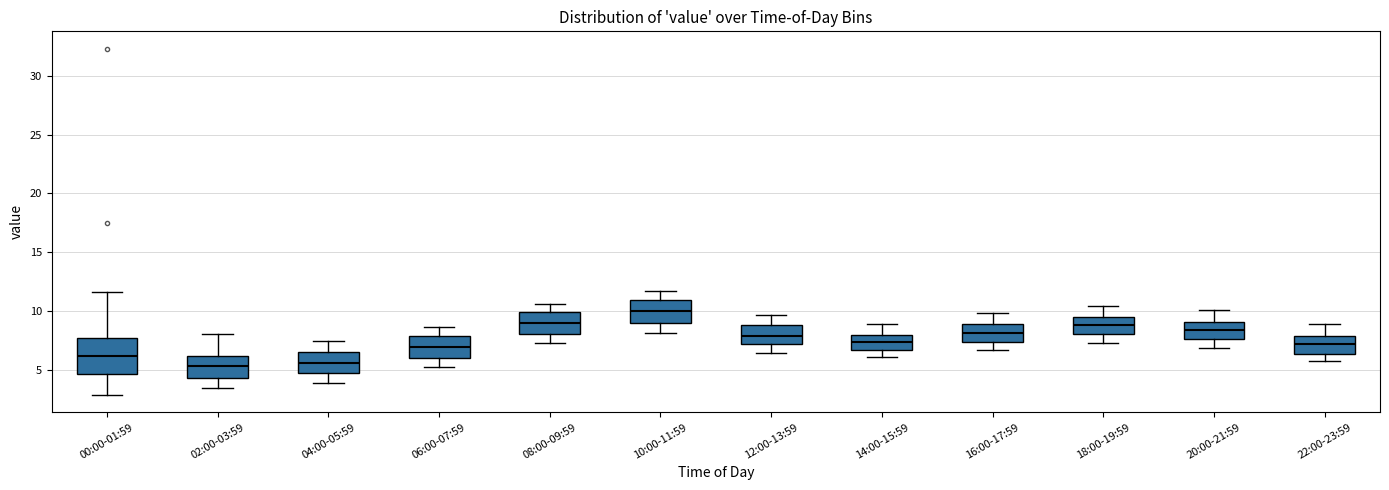

Reading left to right, read every box against the y-axis: the position of its median line, the range the box covers, and the ends of its whiskers. The values are not printed on the chart, so give them approximately, as read against the axis.

00:00-01:59: median 6.5, box 4.5 to 8.0, whiskers 3.0 to 11.5
02:00-03:59: median 5.5, box 4.5 to 6.0, whiskers 3.5 to 8.0
04:00-05:59: median 5.5, box 5.0 to 6.5, whiskers 4.0 to 7.5
06:00-07:59: median 7.0, box 6.0 to 8.0, whiskers 5.5 to 8.5
08:00-09:59: median 9.0, box 8.0 to 10.0, whiskers 7.5 to 10.5
10:00-11:59: median 10.0, box 9.0 to 11.0, whiskers 8.0 to 11.5
12:00-13:59: median 8.0, box 7.0 to 9.0, whiskers 6.5 to 9.5
14:00-15:59: median 7.5, box 6.5 to 8.0, whiskers 6.0 to 9.0
16:00-17:59: median 8.0, box 7.5 to 9.0, whiskers 6.5 to 10.0
18:00-19:59: median 9.0, box 8.0 to 9.5, whiskers 7.5 to 10.5
20:00-21:59: median 8.5, box 7.5 to 9.0, whiskers 7.0 to 10.0
22:00-23:59: median 7.5, box 6.5 to 8.0, whiskers 6.0 to 9.0